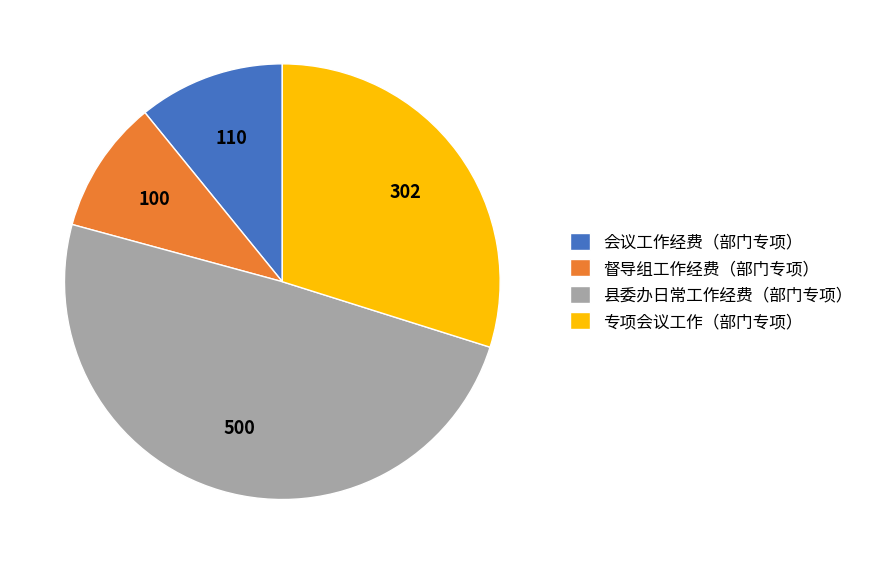

Combined, do 县委办日常工作经费（部门专项） and 督导组工作经费（部门专项） account for over 50%?

Yes